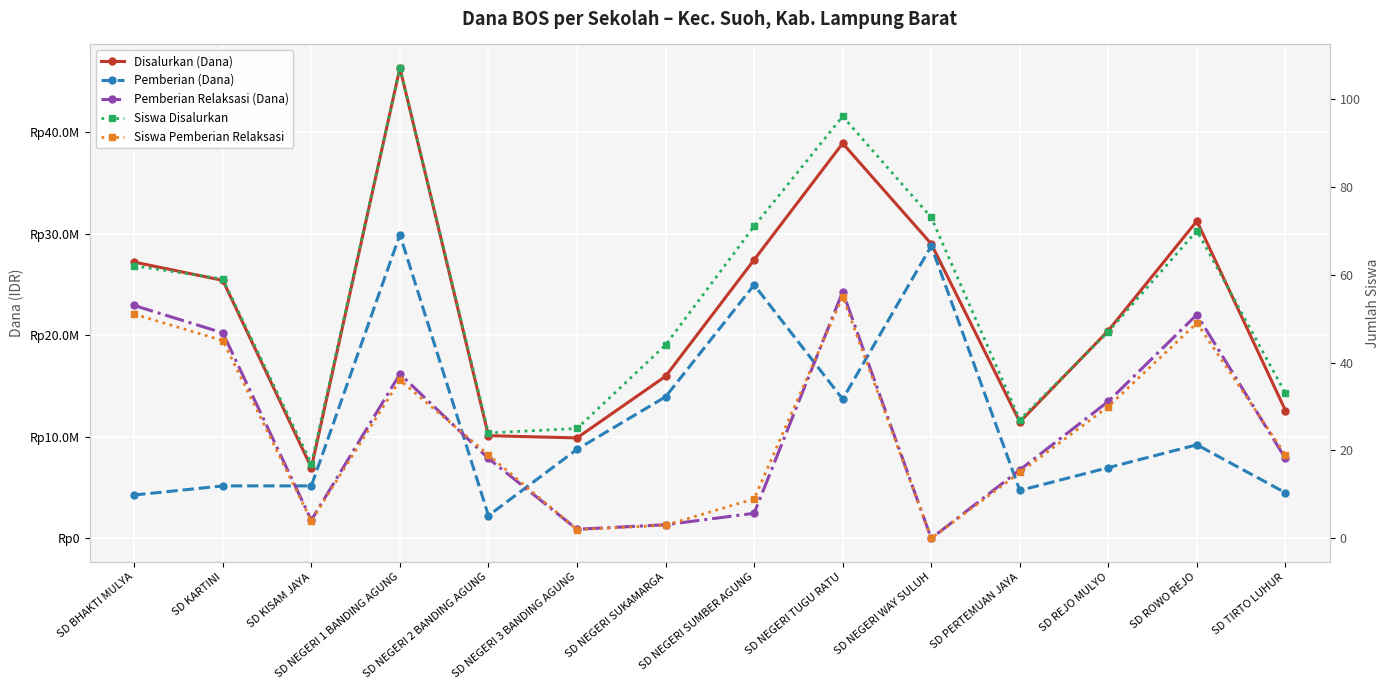

True or false: Pemberian (Dana) and Disalurkan (Dana) intersect in this chart.

False